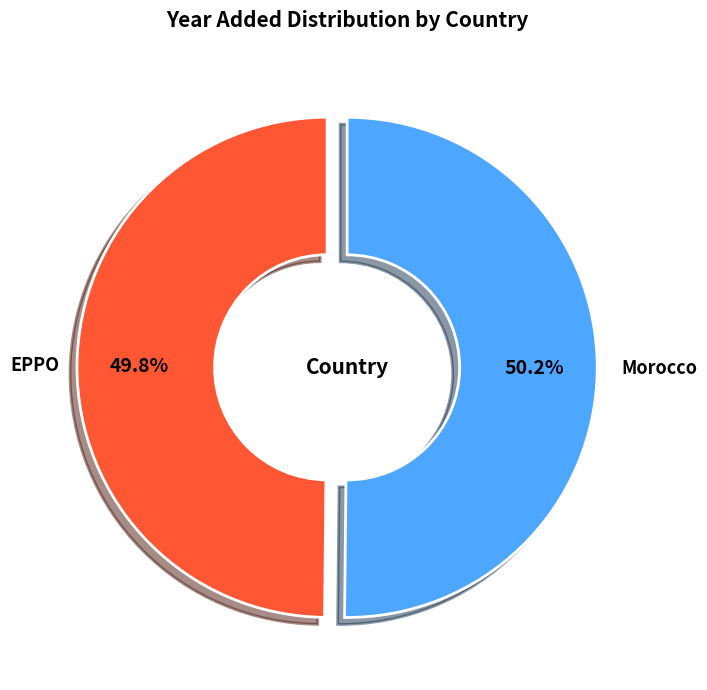

How many segments does this pie chart have?

2